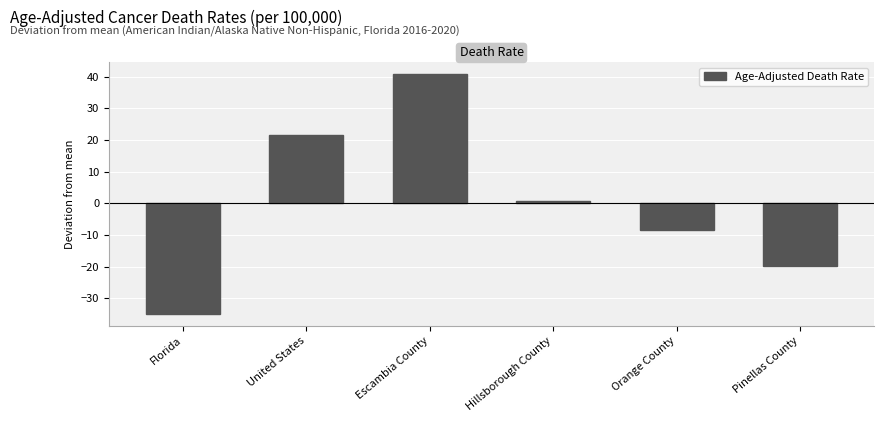

What position from the left is Pinellas County?

6